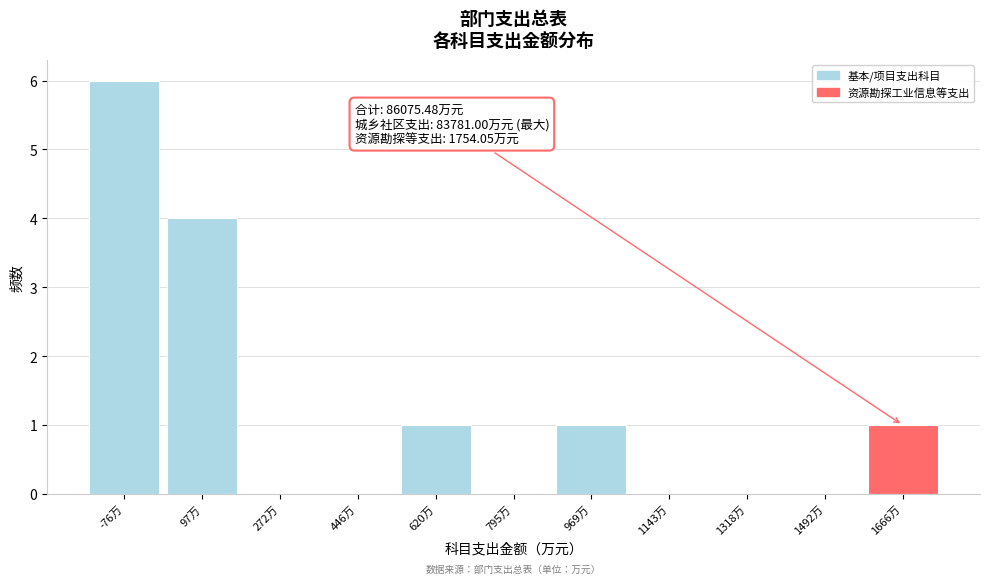

Reading left to right, transcribe all the data shown in this chart.

-76万=6	97万=4	272万=0	446万=0	620万=1	795万=0	969万=1	1143万=0	1318万=0	1492万=0	1666万=1